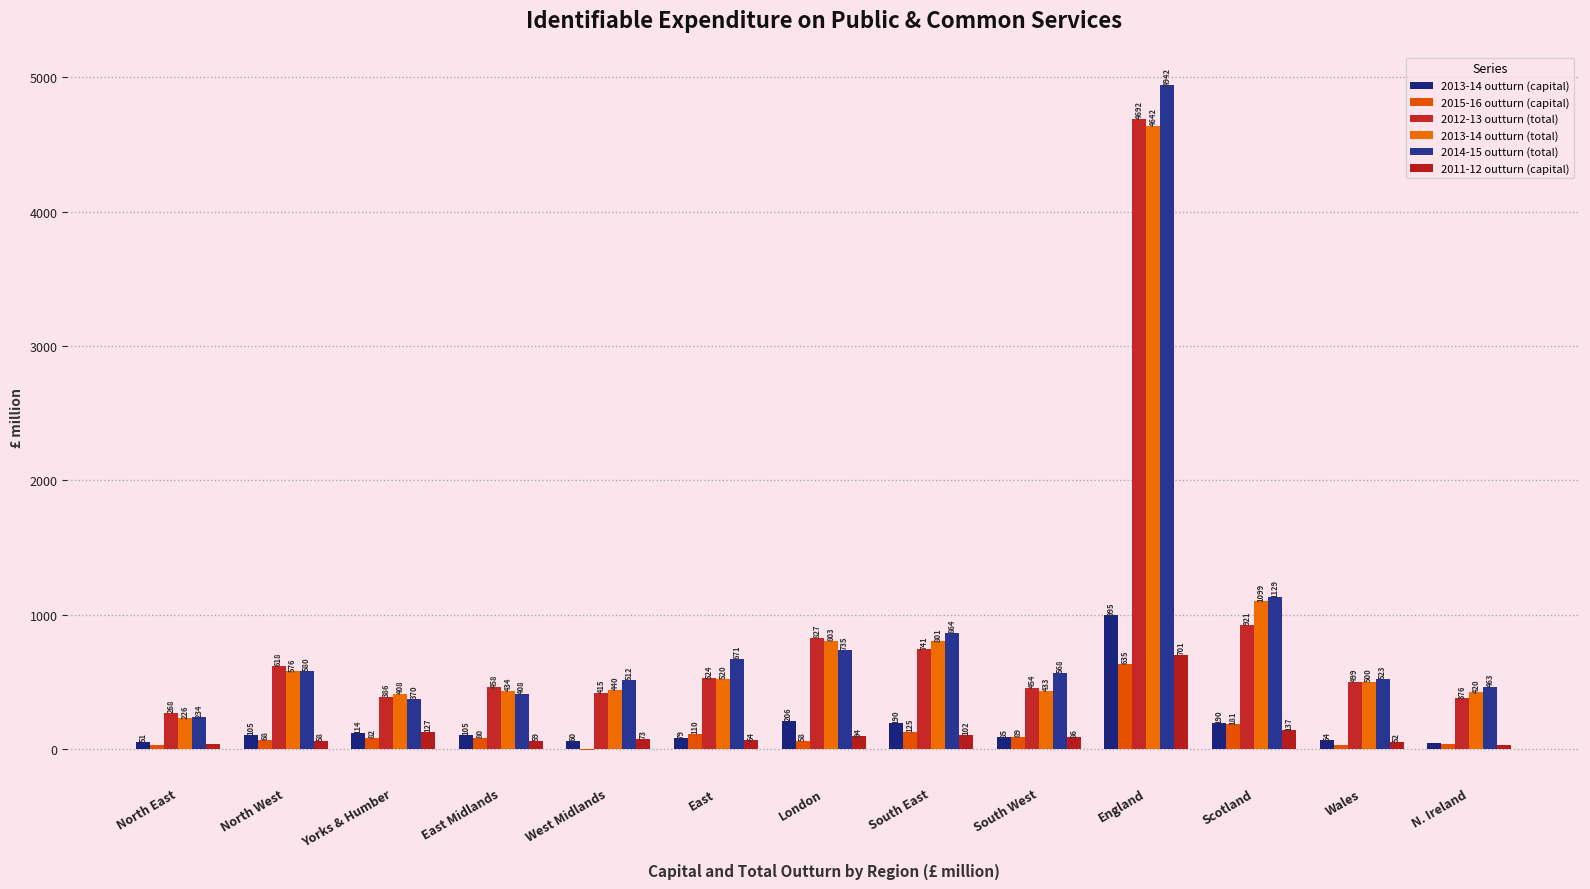

What is the minimum value for 2012-13 outturn (total)?

268